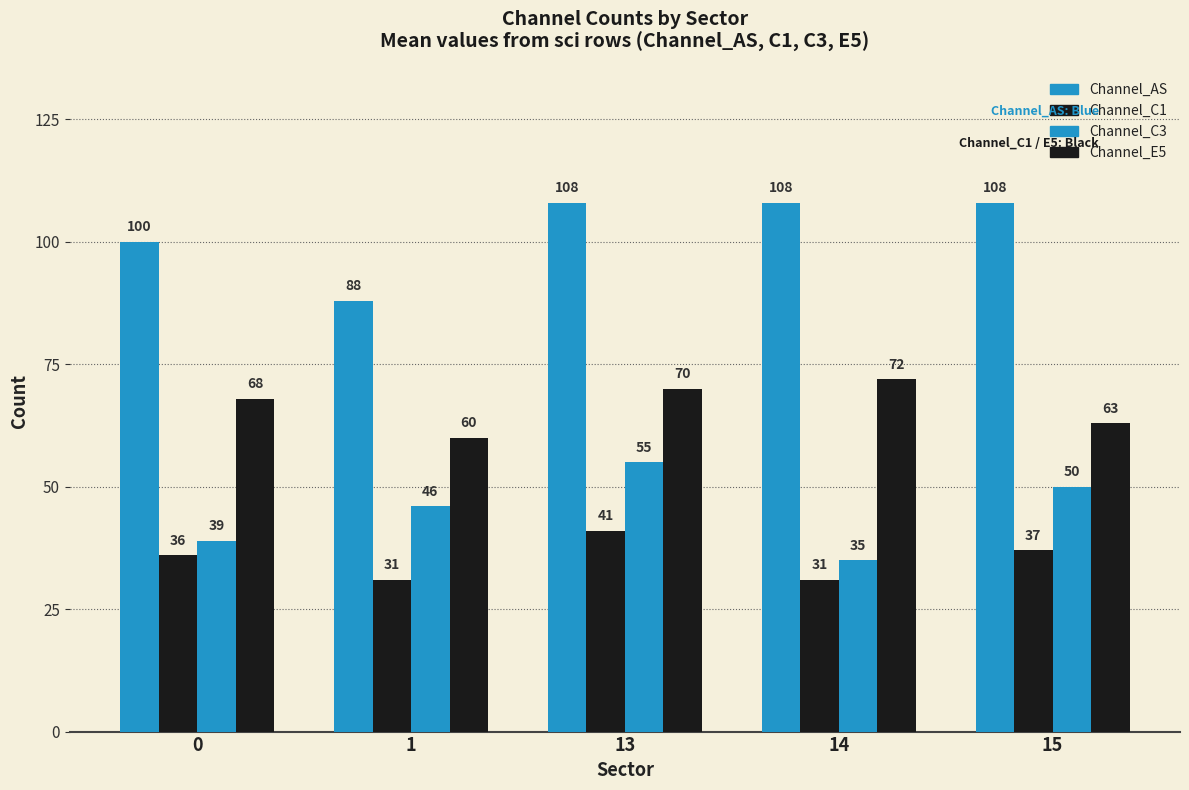

List the series in order of their peak value, lowest first.

Channel_C1, Channel_C3, Channel_E5, Channel_AS